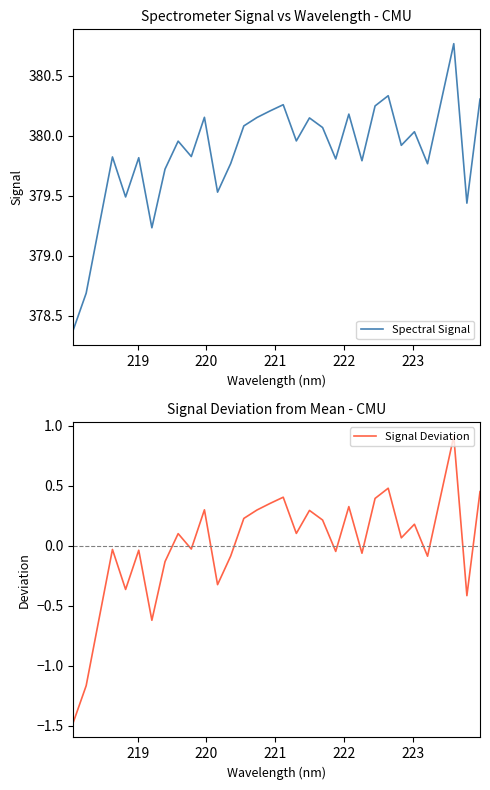

True or false: Spectral Signal and Signal Deviation intersect in this chart.

False